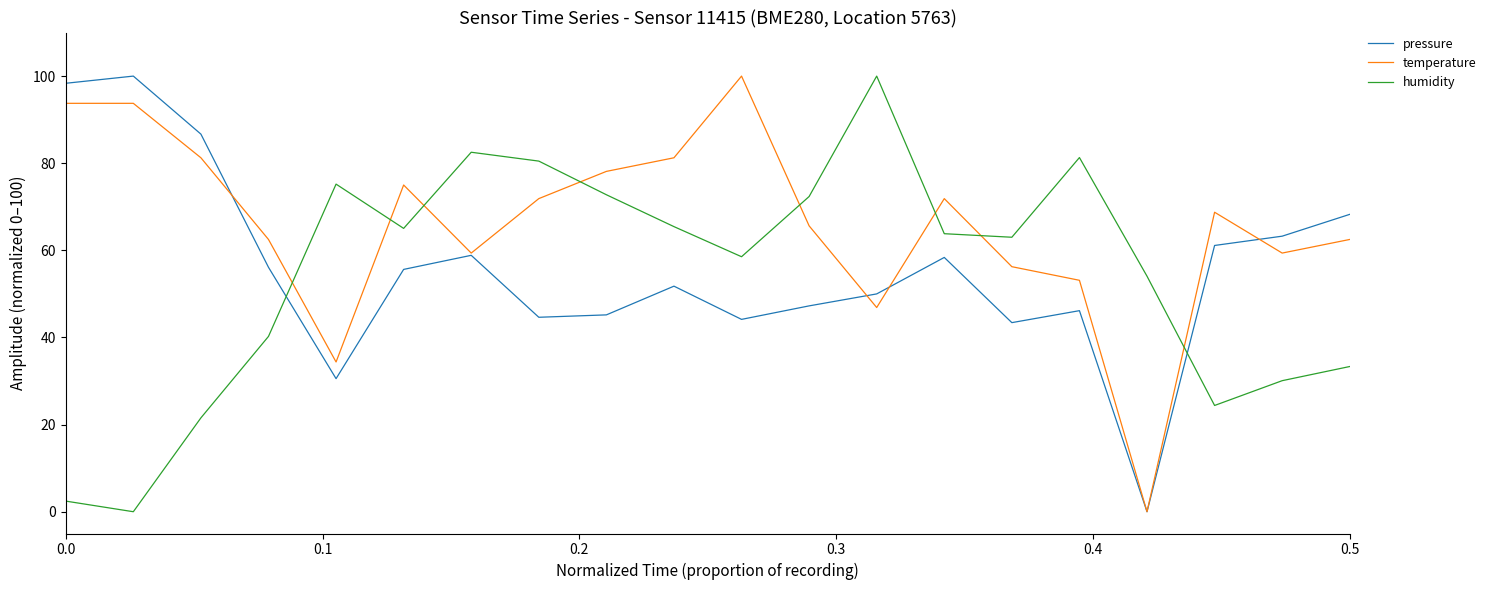

True or false: pressure and humidity cross at least once.

True